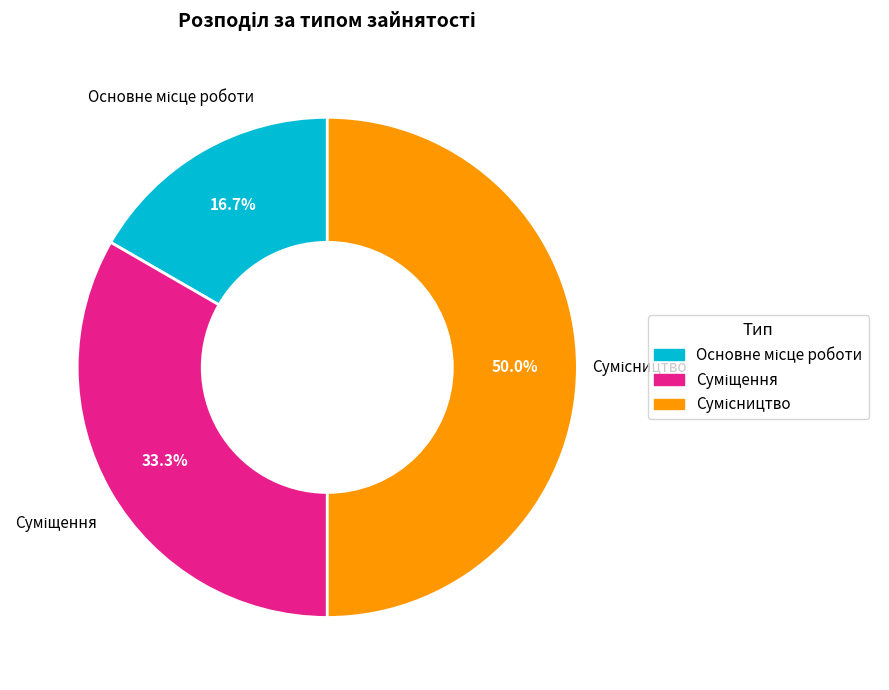

Is there any slice that represents more than half of the pie?

No